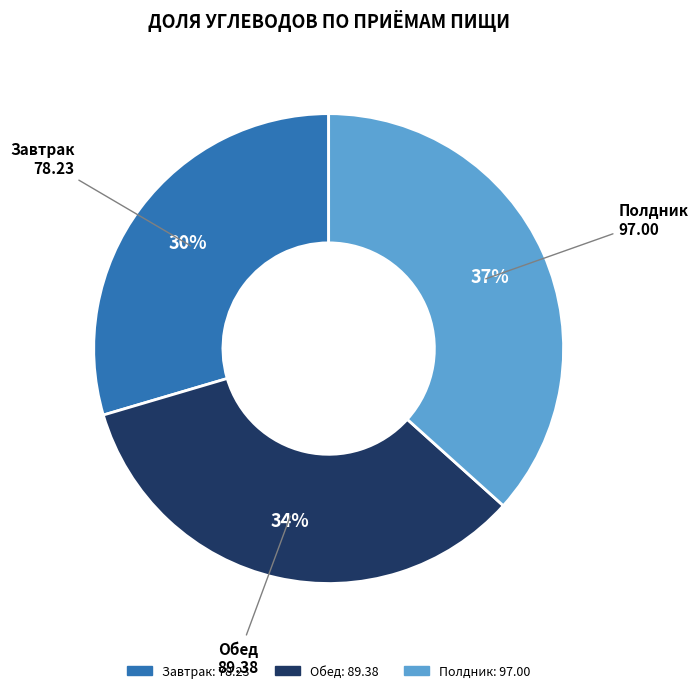

To the nearest percent, what portion does Обед represent?

34%